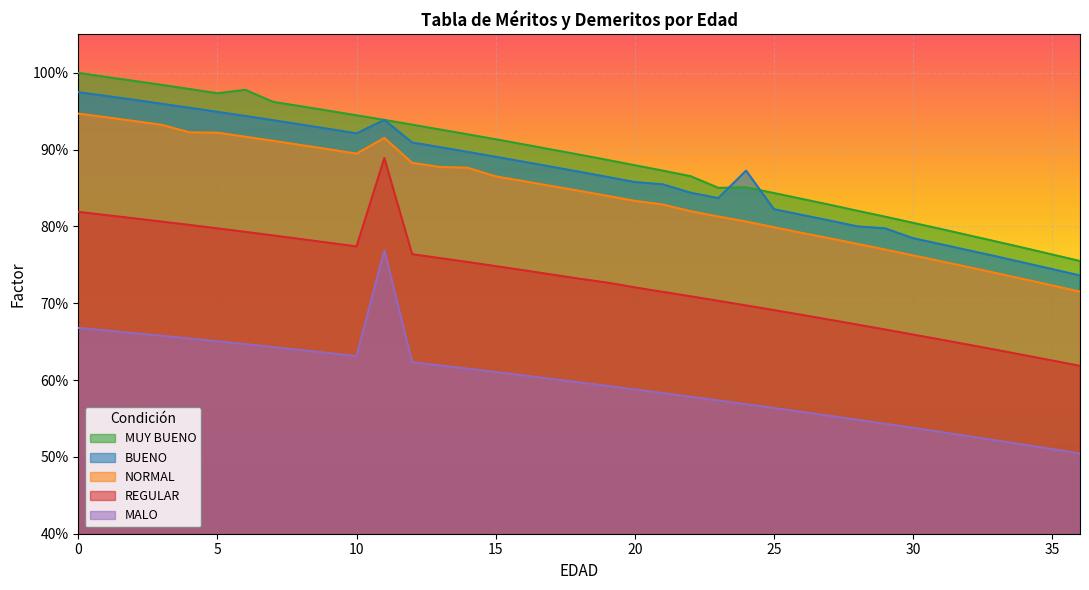

What are all the series names shown in the legend?

MUY BUENO, BUENO, NORMAL, REGULAR, MALO